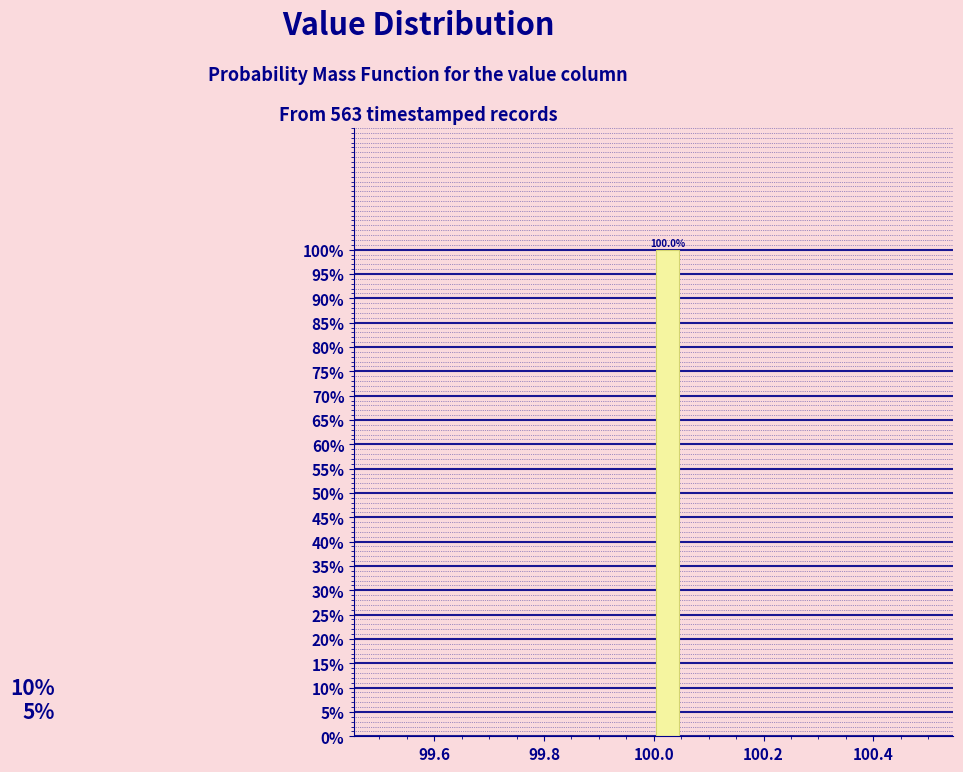

Around what value on the x-axis is the tallest bar? Give the approximate position of its centre, as read against the axis.

100.02